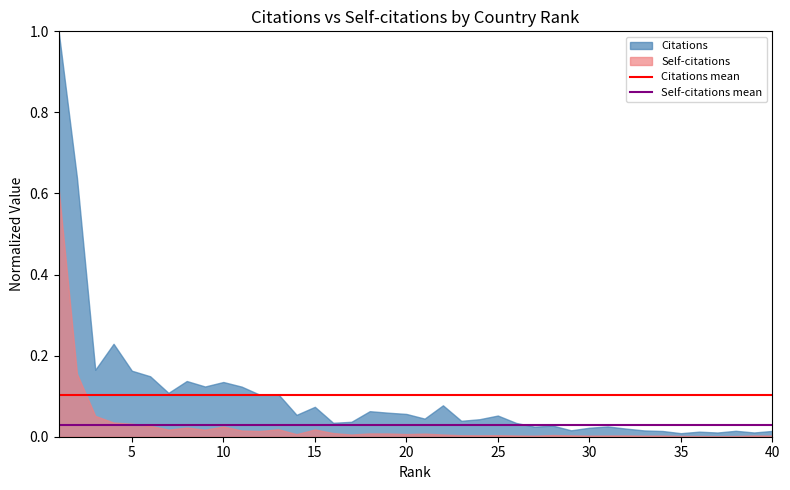

Which series has the largest range (max minus min)?

Citations